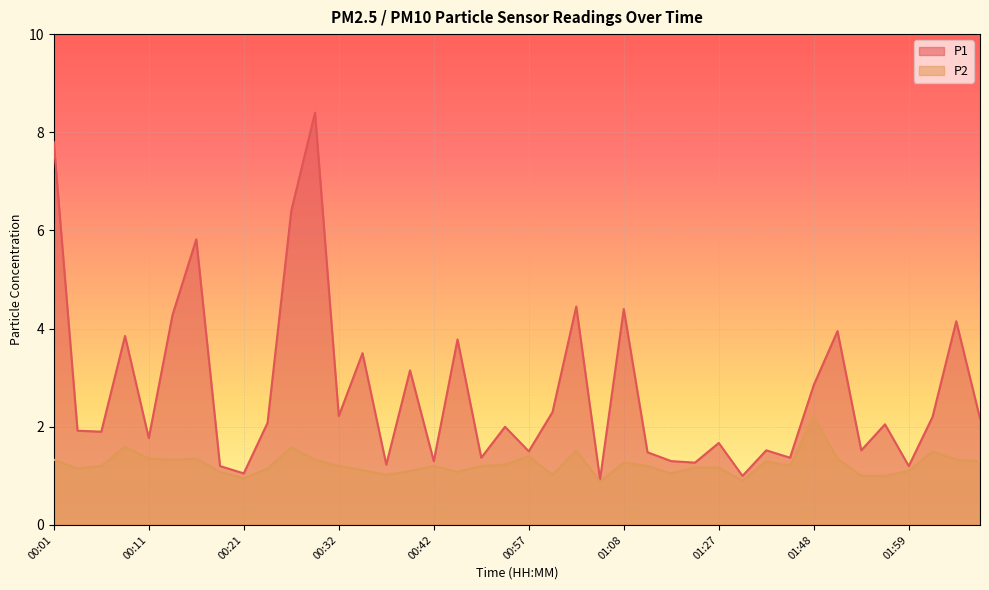

Between 00:08 and 01:08, which series saw the biggest shift?

P1